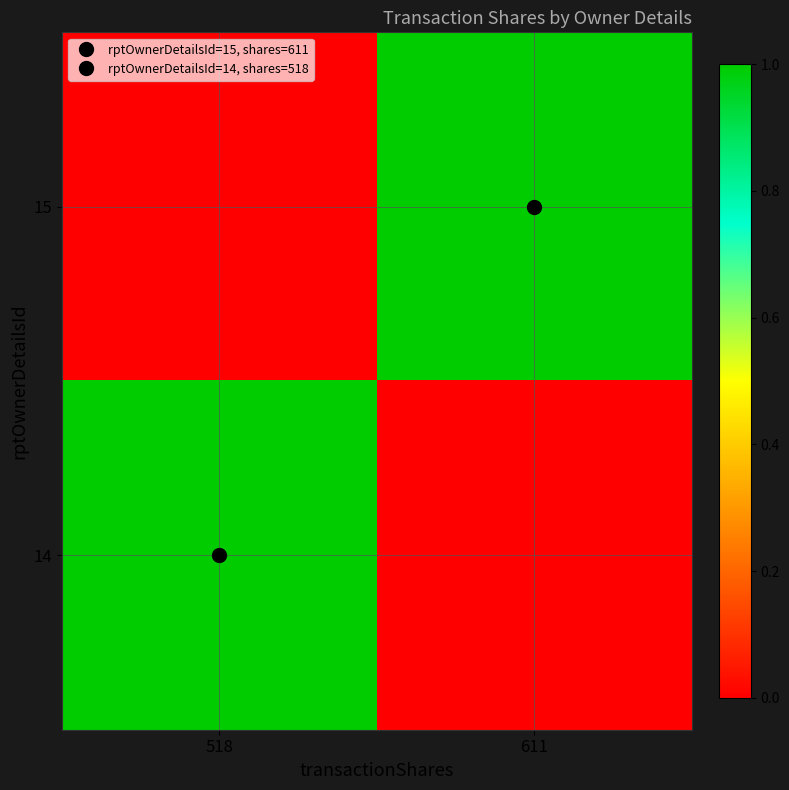

At which category is the sum across all series the highest?

518